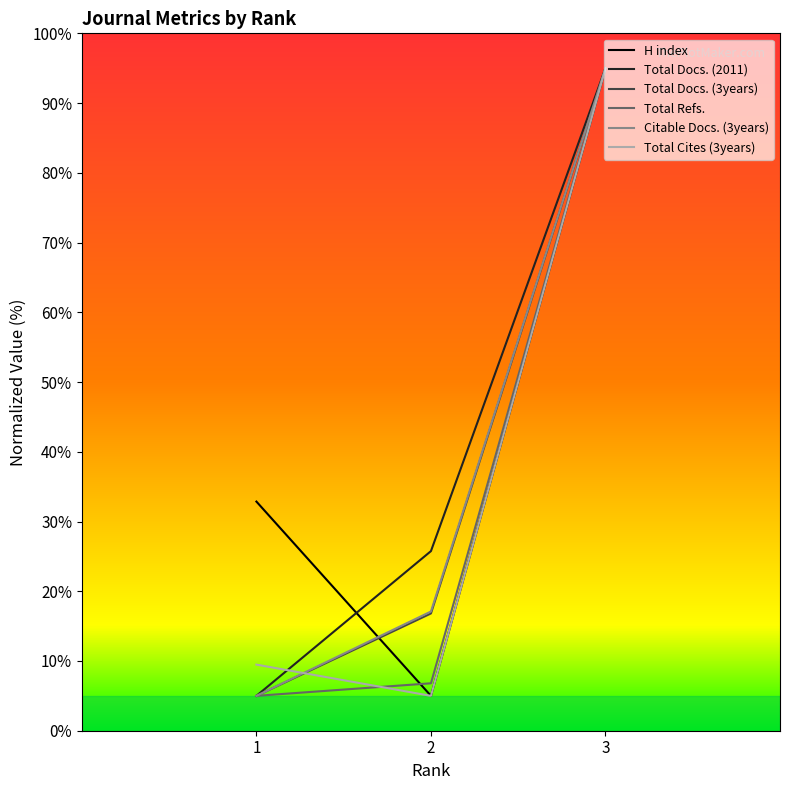

What is the sum of the Citable Docs. (3years) values at 2 and 1?

22.1